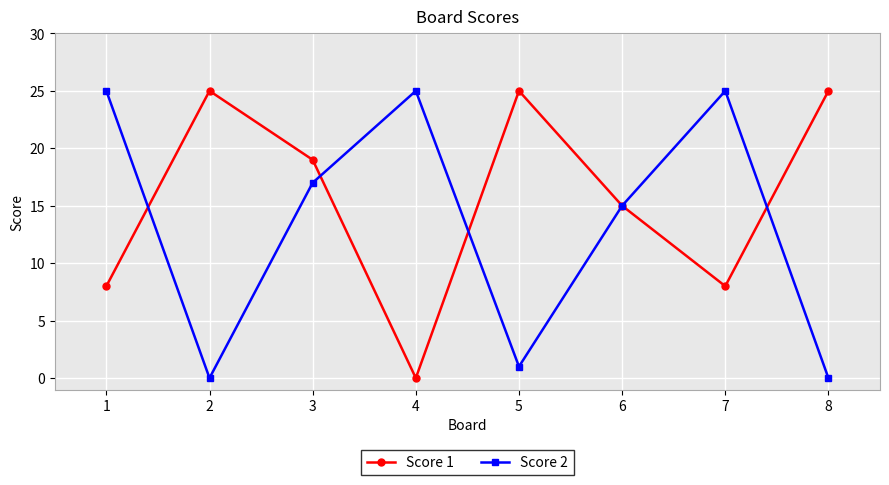

Where is the first local maximum for Score 2?

4